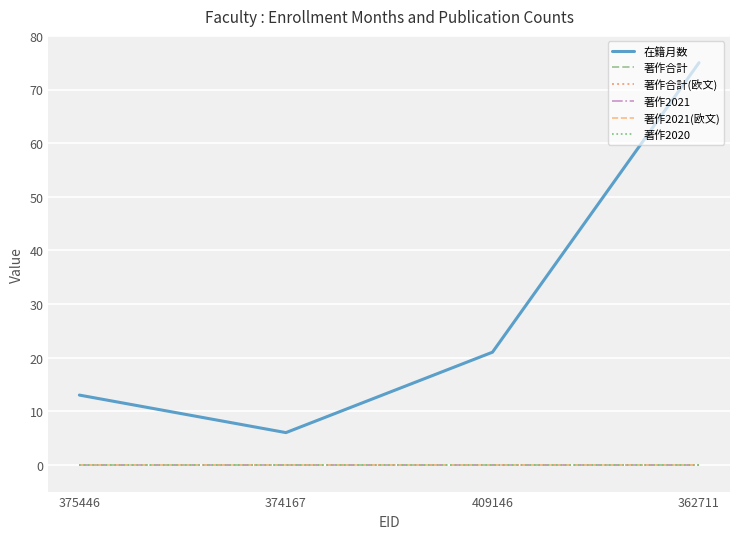

Does the chart have visible grid lines?

Yes